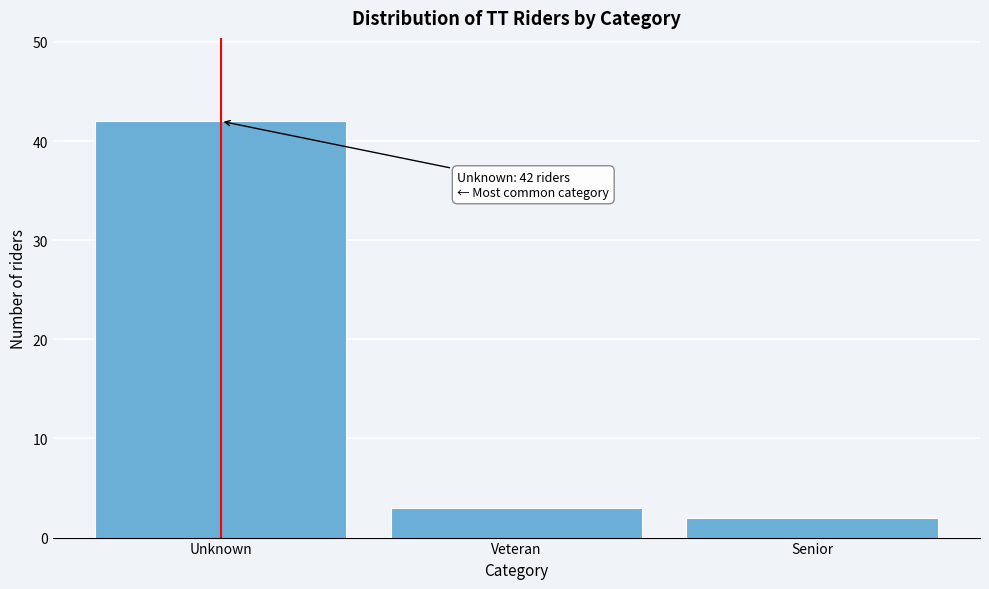

Reading left to right, transcribe all the data shown in this chart.

Unknown=42	Veteran=3	Senior=2